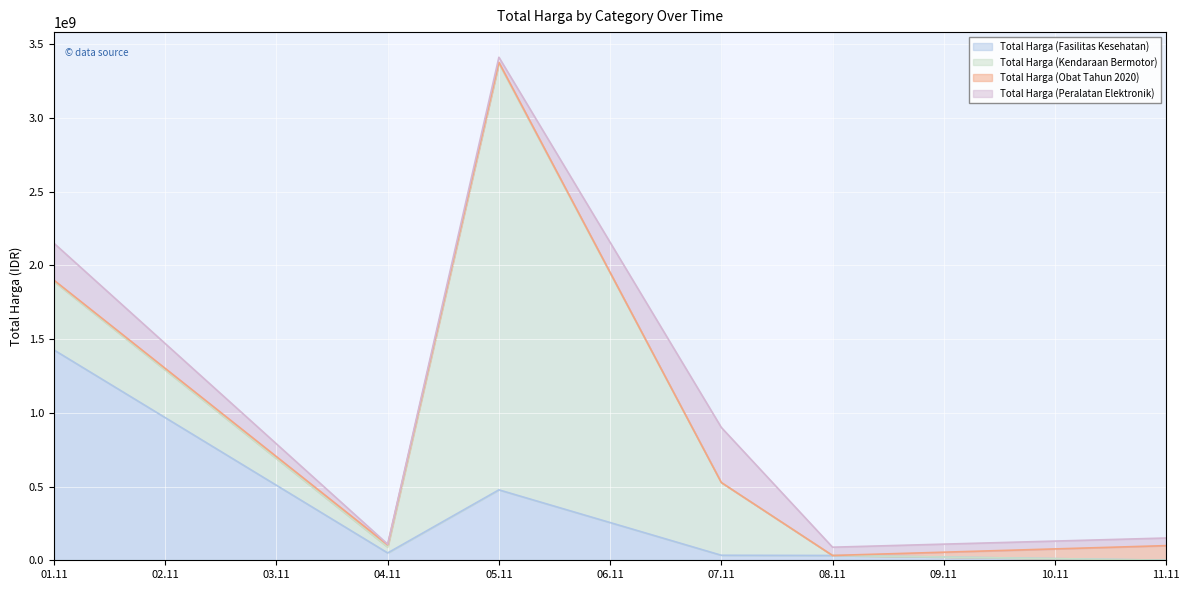

What is the value of the Total Harga (Obat Tahun 2020) point at the 1st from the left?

9180000